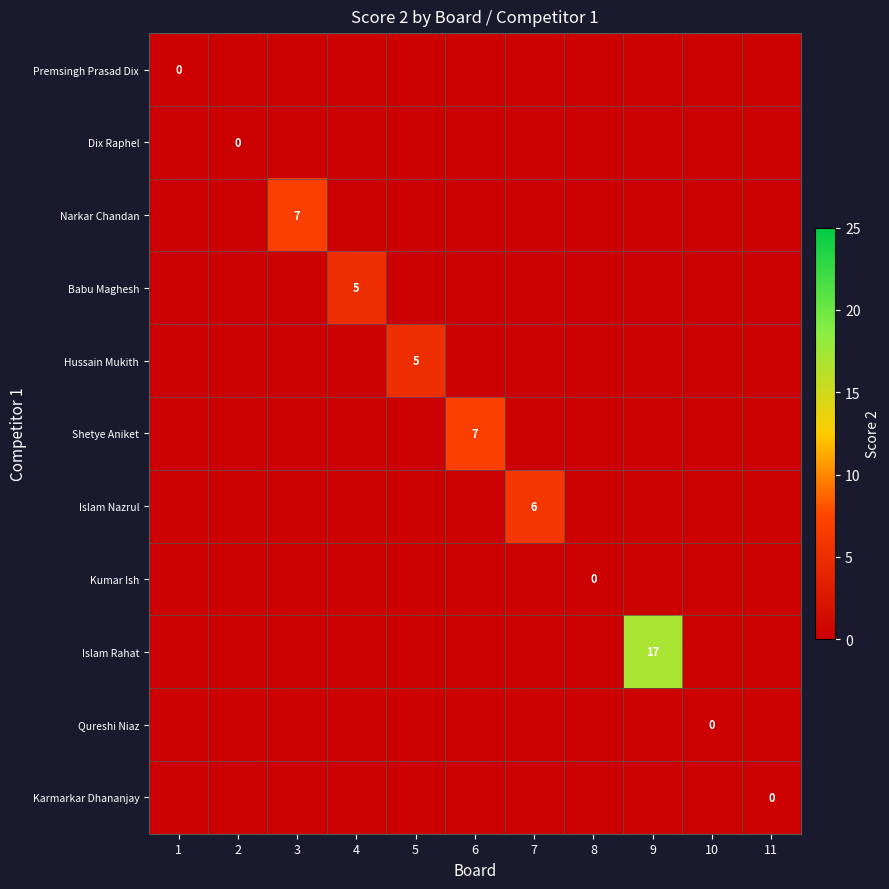

The value of Narkar Chandan at 3 is 7. True or false?

True